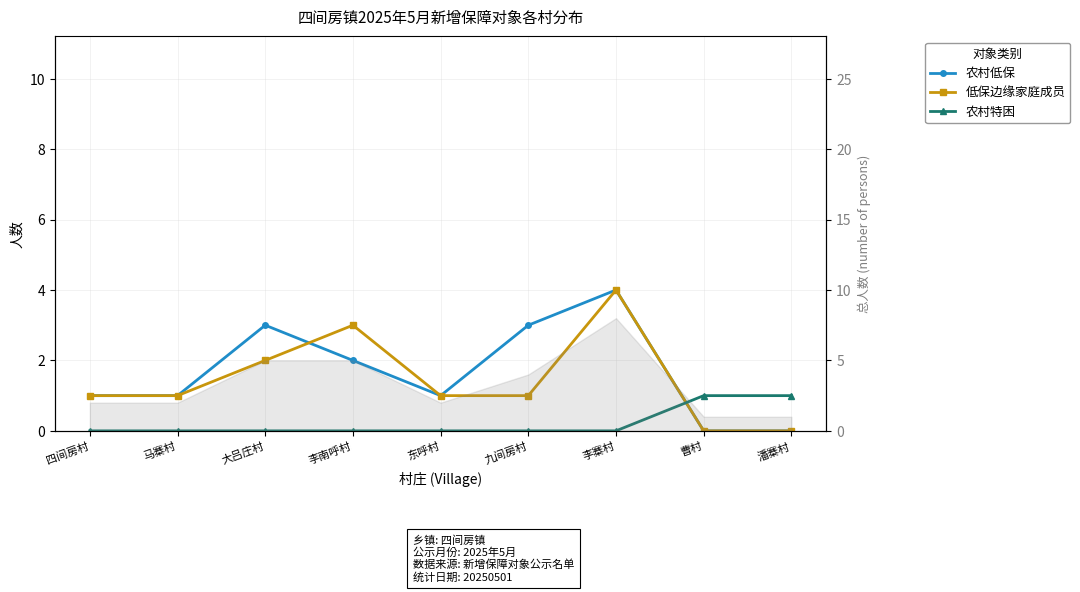

True or false: 农村特困 has more than 2 points higher than both neighbors.

False